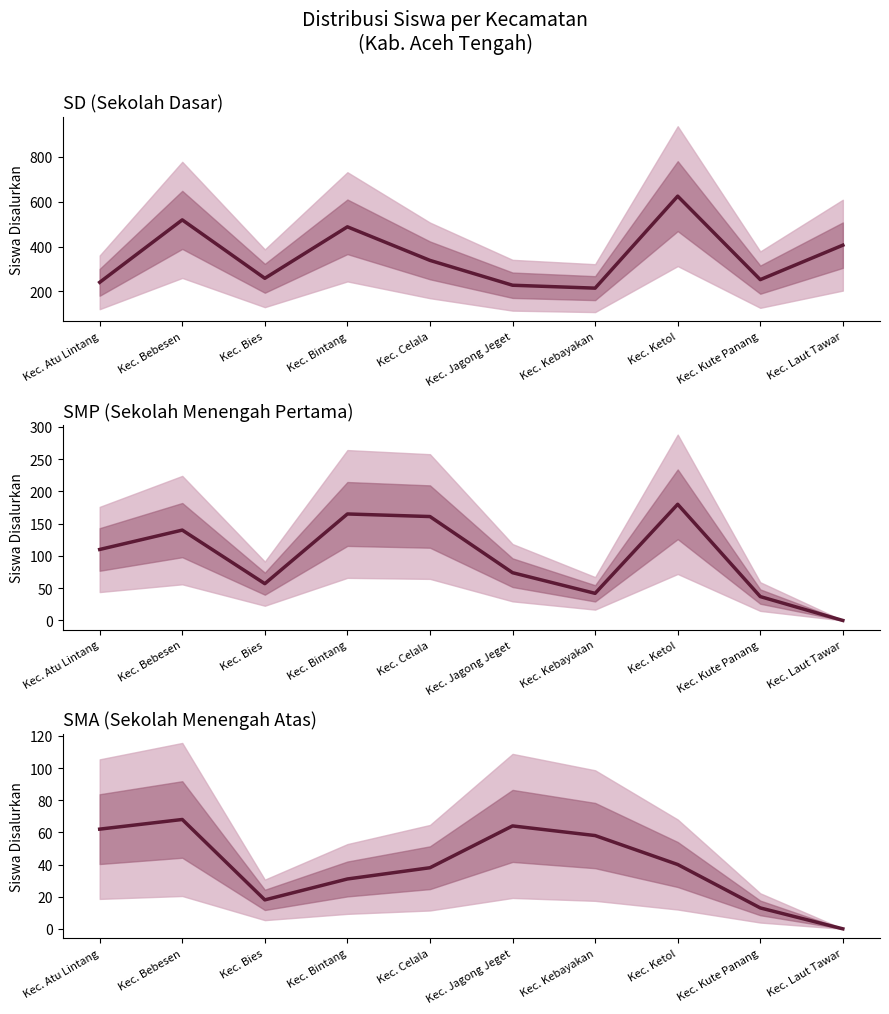

At how many categories does at least one series exceed 551?

1